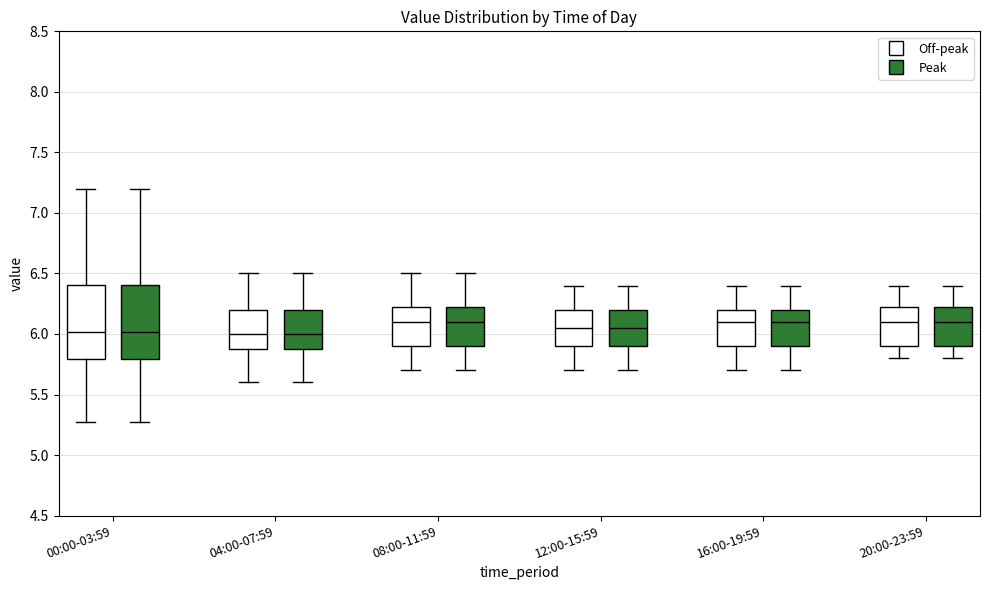

Reading left to right, read every box against the y-axis: the position of its median line, the range the box covers, and the ends of its whiskers. The values are not printed on the chart, so give them approximately, as read against the axis.

00:00-03:59 (Off-peak): median 6.00, box 5.80 to 6.40, whiskers 5.25 to 7.20
00:00-03:59 (Peak): median 6.00, box 5.80 to 6.40, whiskers 5.25 to 7.20
04:00-07:59 (Off-peak): median 6.00, box 5.90 to 6.20, whiskers 5.60 to 6.50
04:00-07:59 (Peak): median 6.00, box 5.90 to 6.20, whiskers 5.60 to 6.50
08:00-11:59 (Off-peak): median 6.10, box 5.90 to 6.25, whiskers 5.70 to 6.50
08:00-11:59 (Peak): median 6.10, box 5.90 to 6.25, whiskers 5.70 to 6.50
12:00-15:59 (Off-peak): median 6.05, box 5.90 to 6.20, whiskers 5.70 to 6.40
12:00-15:59 (Peak): median 6.05, box 5.90 to 6.20, whiskers 5.70 to 6.40
16:00-19:59 (Off-peak): median 6.10, box 5.90 to 6.20, whiskers 5.70 to 6.40
16:00-19:59 (Peak): median 6.10, box 5.90 to 6.20, whiskers 5.70 to 6.40
20:00-23:59 (Off-peak): median 6.10, box 5.90 to 6.25, whiskers 5.80 to 6.40
20:00-23:59 (Peak): median 6.10, box 5.90 to 6.25, whiskers 5.80 to 6.40